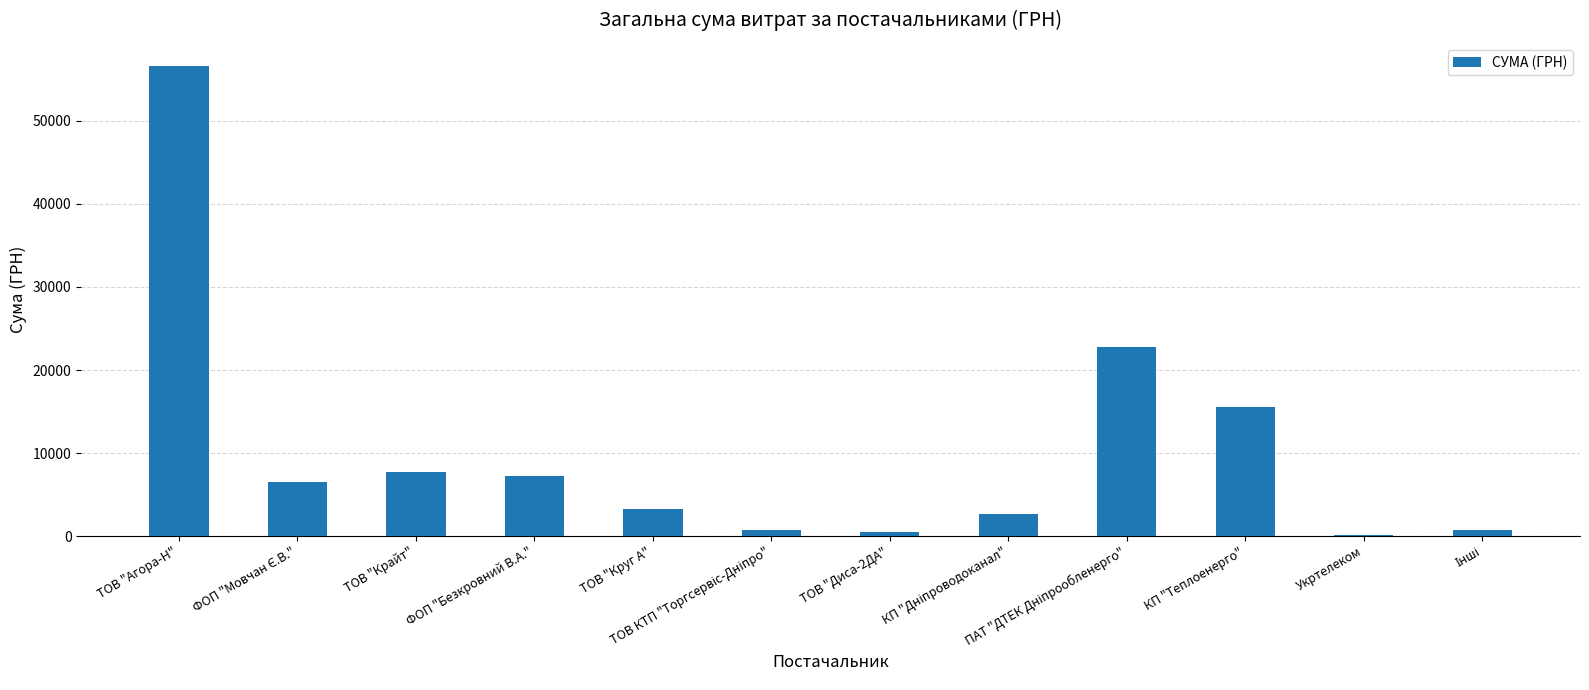

What is the ratio of the value at ФОП "Безкровний В.А." to the value at ТОВ "Круг А"?

2.3